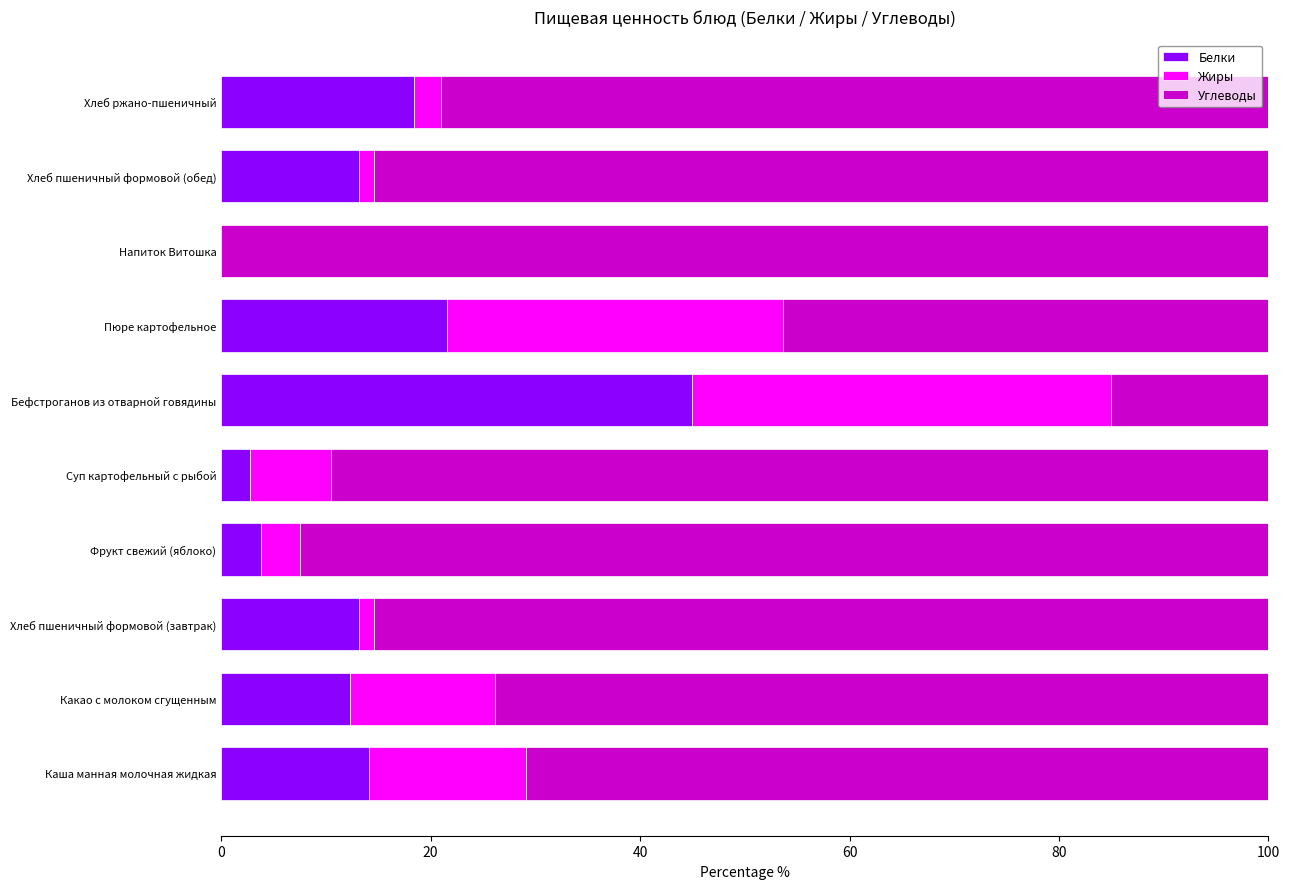

At which label does Белки reach its peak?

Бефстроганов из отварной говядины